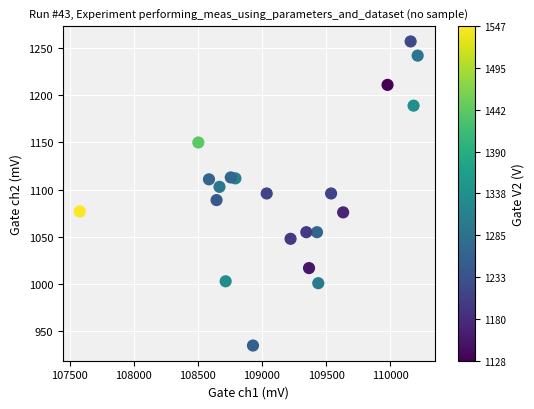

What is the range of X values (max minus min)?

2634